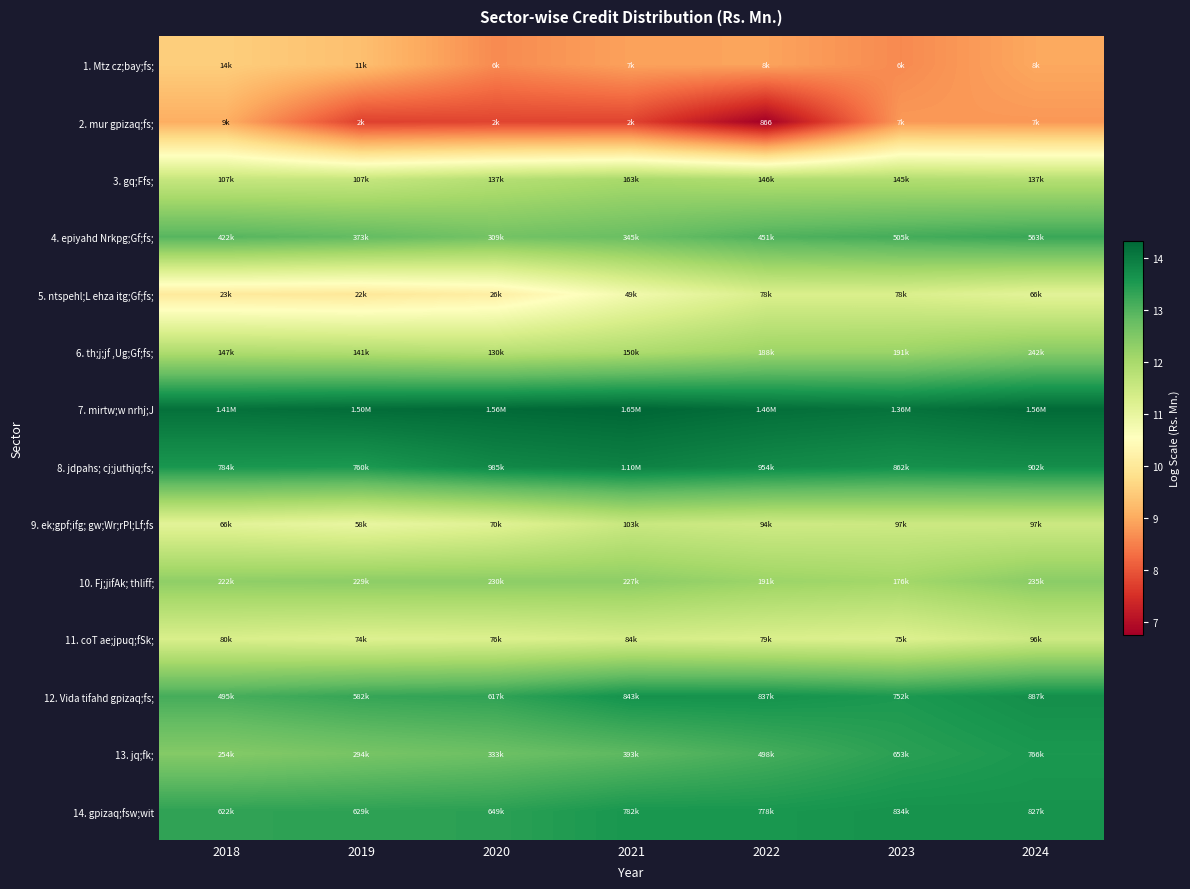

How many categories are shown in the chart?

7